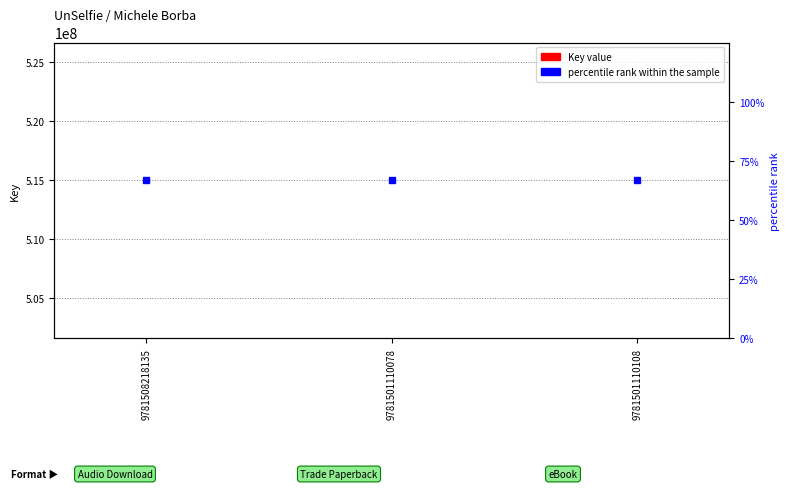

Which has a higher value, 9781508218135 or 9781501110108?

9781508218135